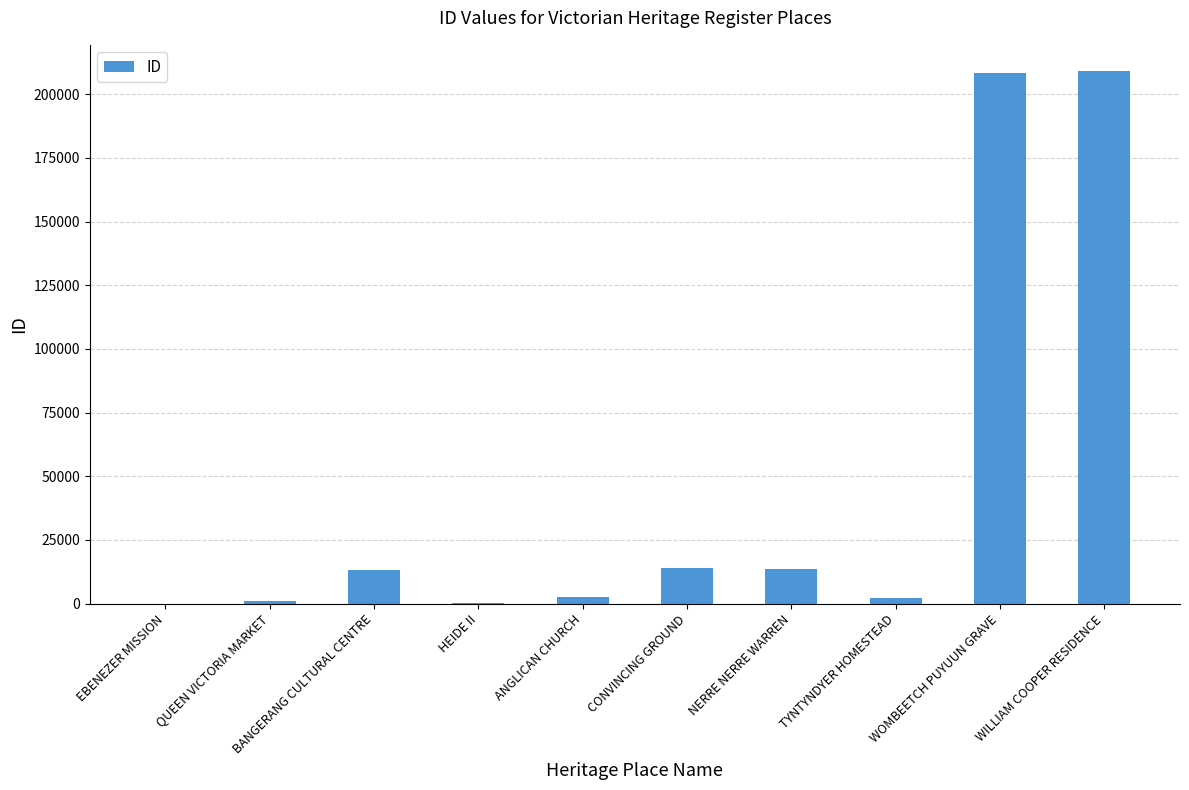

What is the ratio of the value at BANGERANG CULTURAL CENTRE to the value at HEIDE II?

72.8